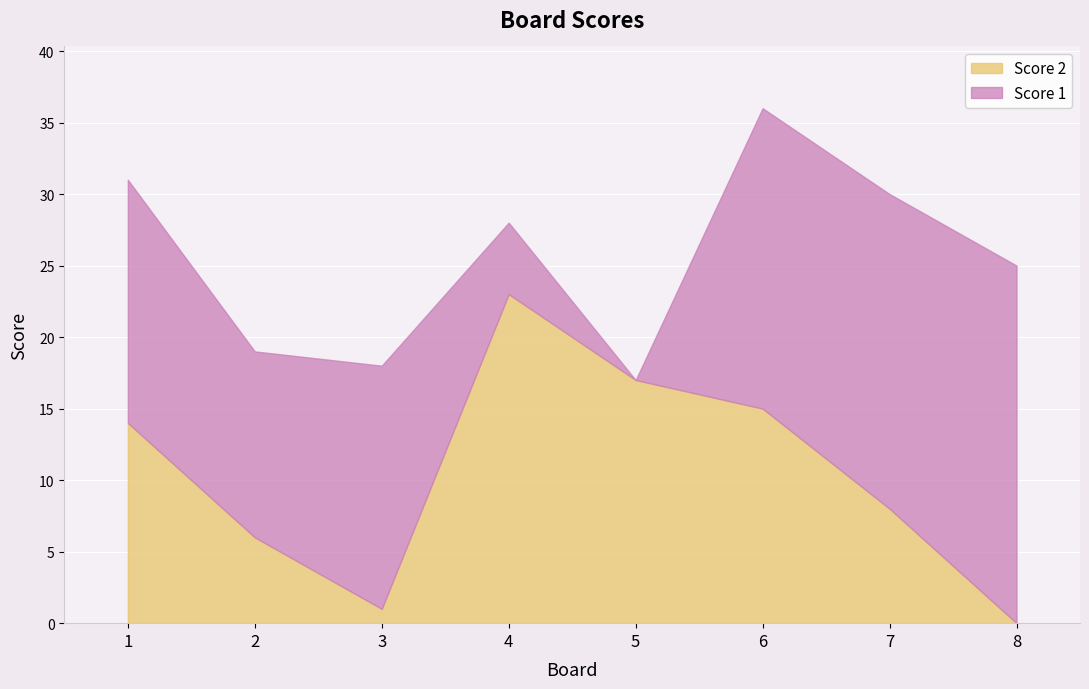

What is the difference between the maximum and minimum values in the Score 2 series?

23